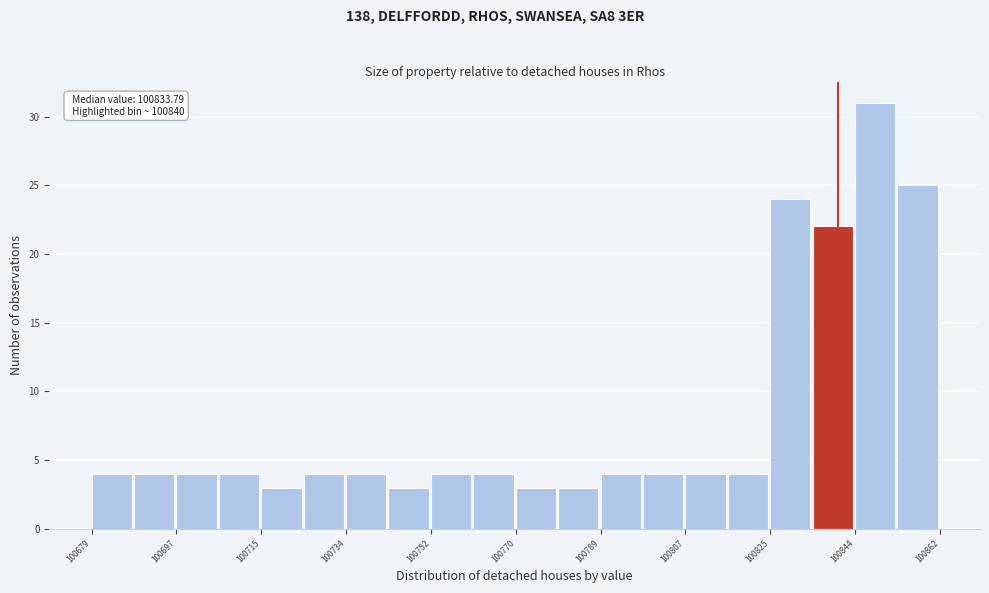

Over which range of the x-axis is the bar tallest?

100844 to 100852